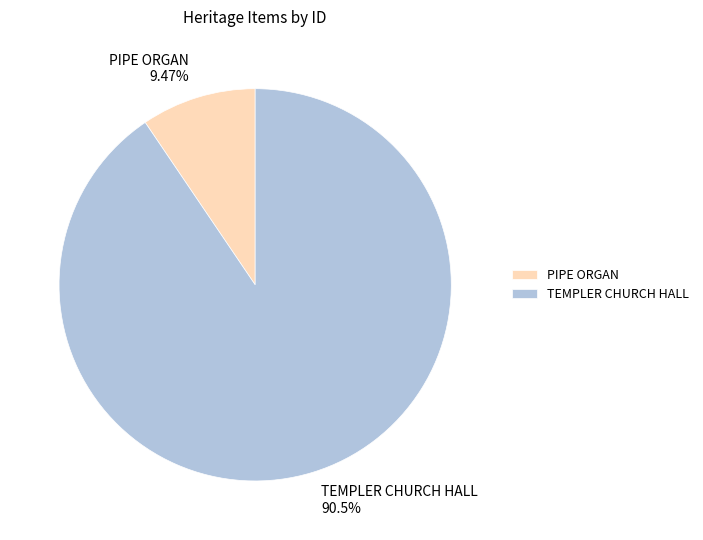

What percentage is NOT represented by TEMPLER CHURCH HALL?

9.5%